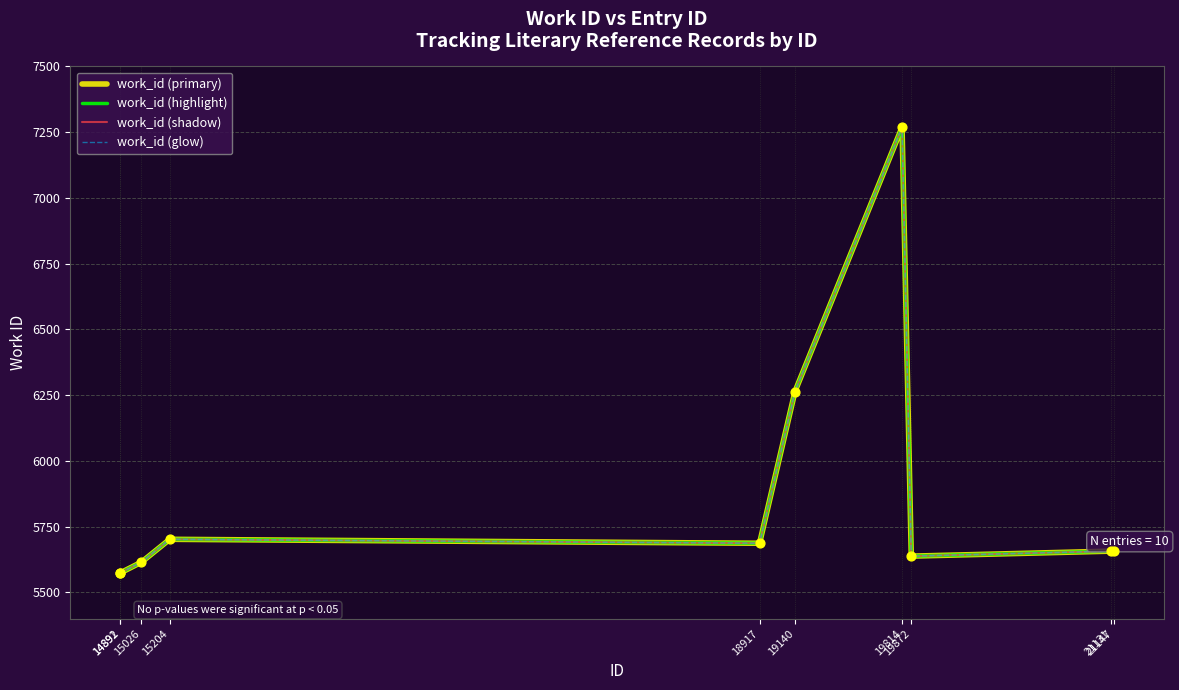

At how many categories does at least one series exceed 5671?

4